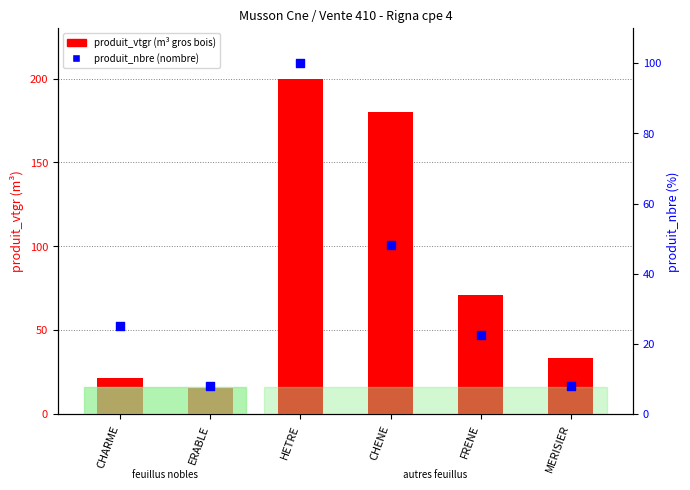

At how many categories does at least one series exceed 149?

2